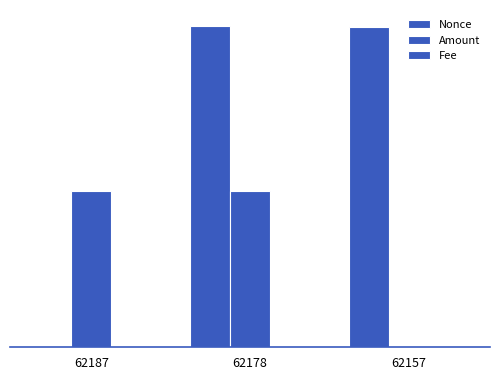

Does the chart contain stacked bars?

No